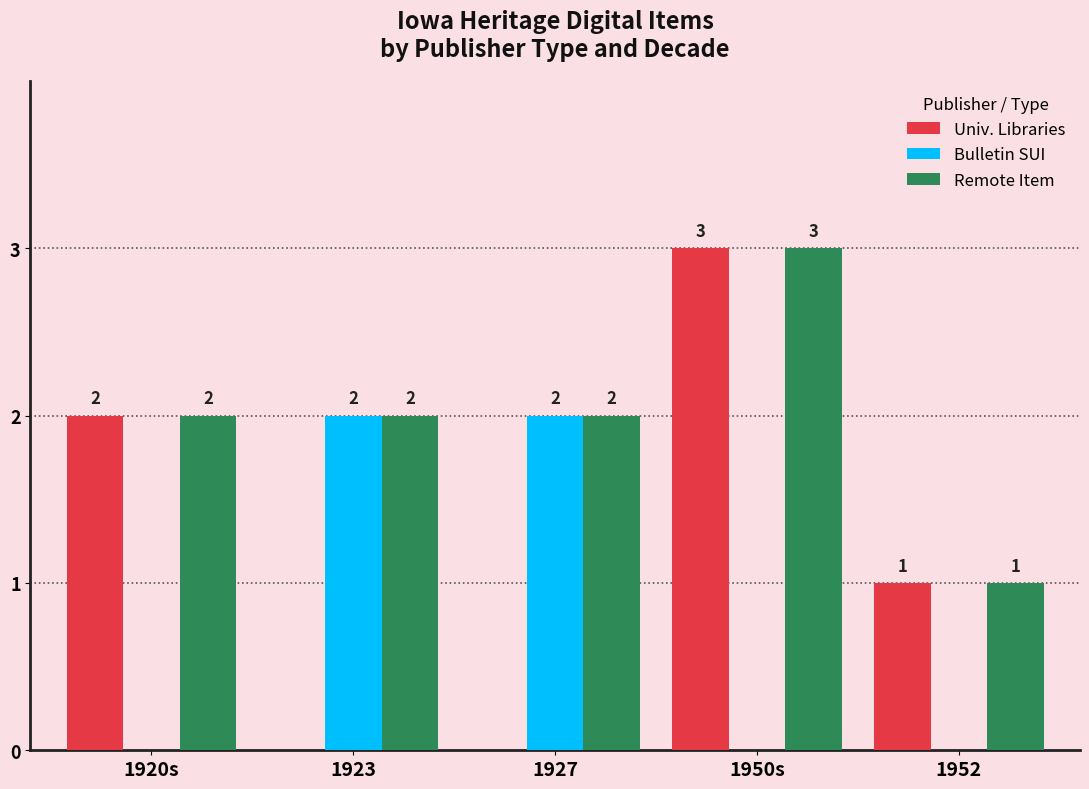

At which label does Univ. Libraries first exceed 1?

1920s